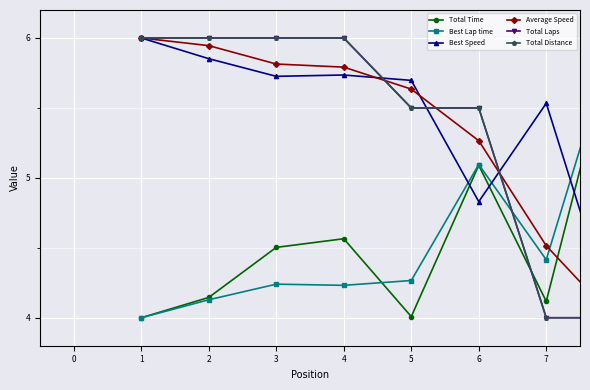

What is the minimum value for Best Speed?

4.0